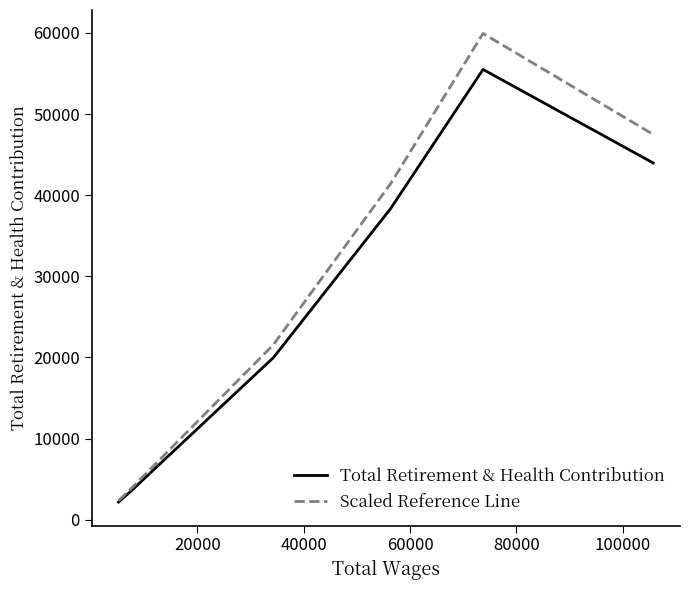

Which series has the widest spread of values?

Scaled Reference Line